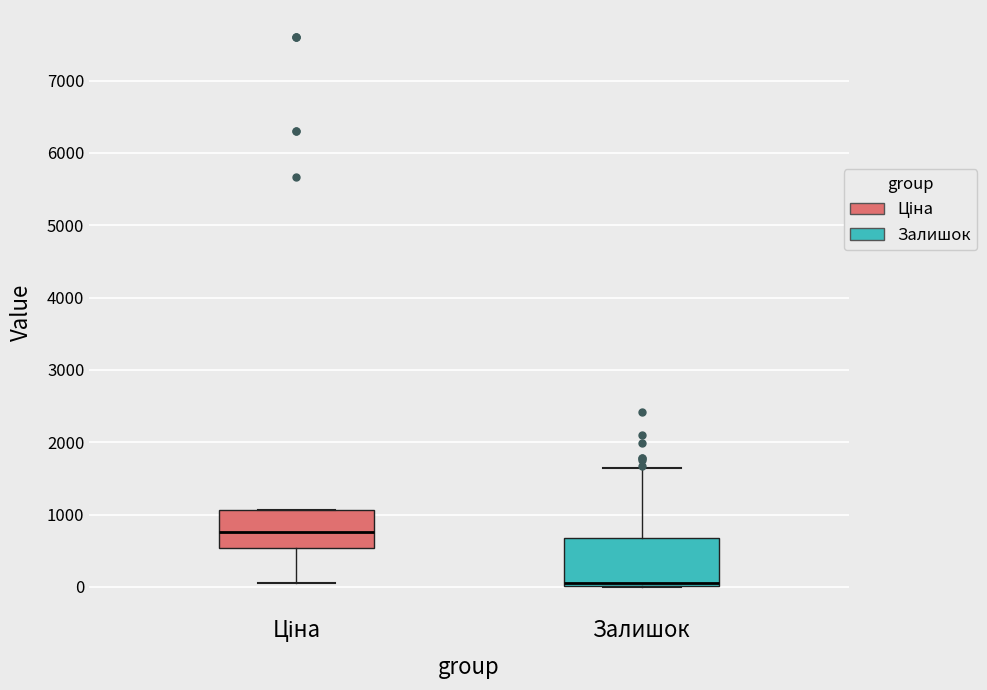

Which box is the tallest, from its lower edge to its upper edge?

Залишок